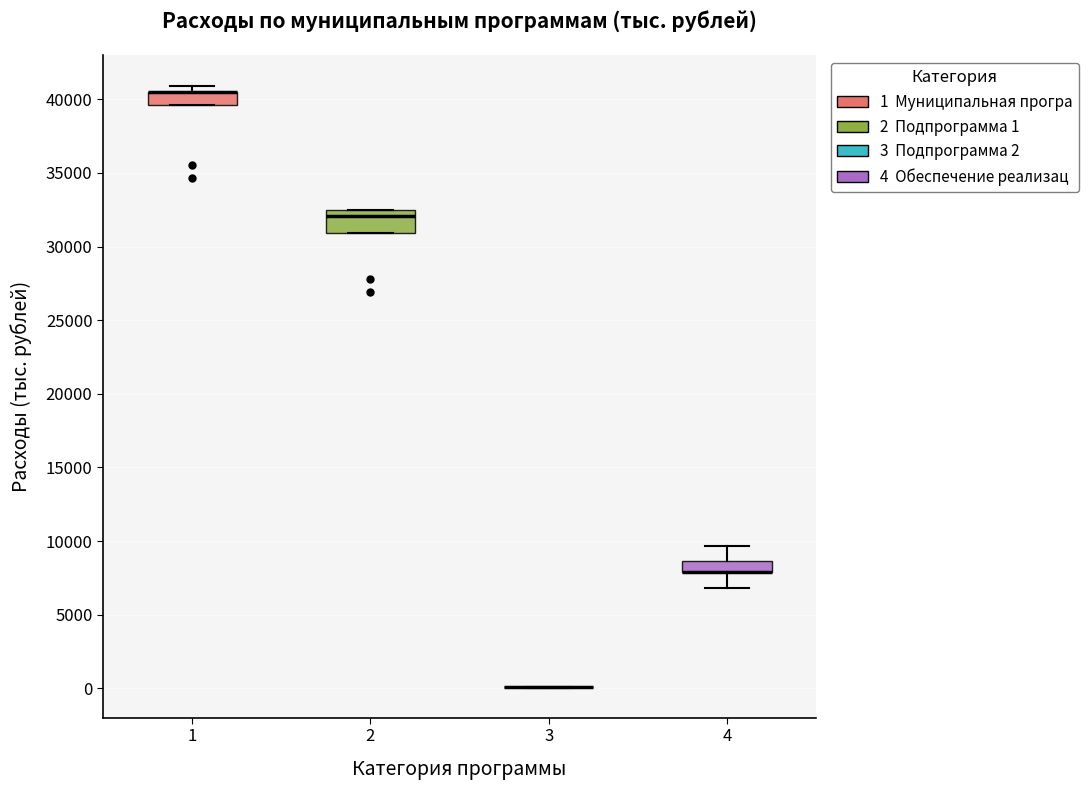

Comparing the boxes themselves (not the whiskers), which one is the tallest?

2